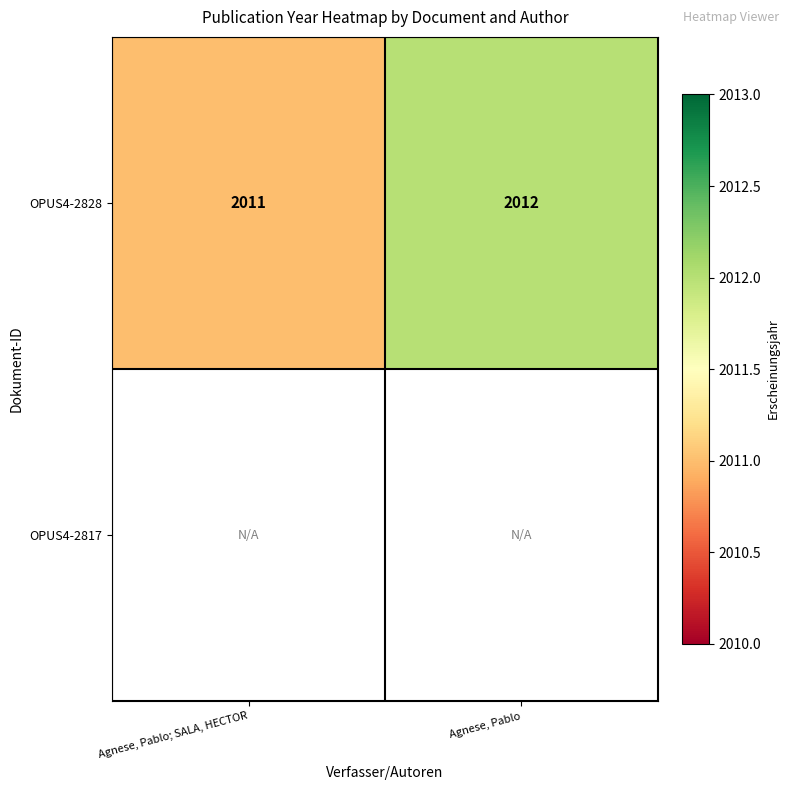

Count the OPUS4-2828 values in the range 2011 to 2012.

2